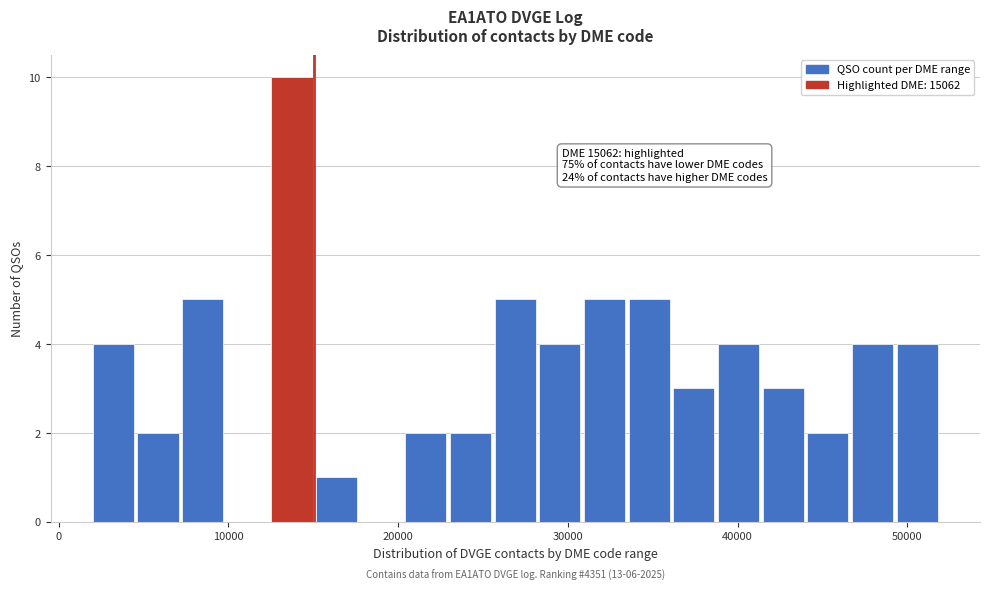

Around what value on the x-axis is the tallest bar? Give the approximate position of its centre, as read against the axis.

14000